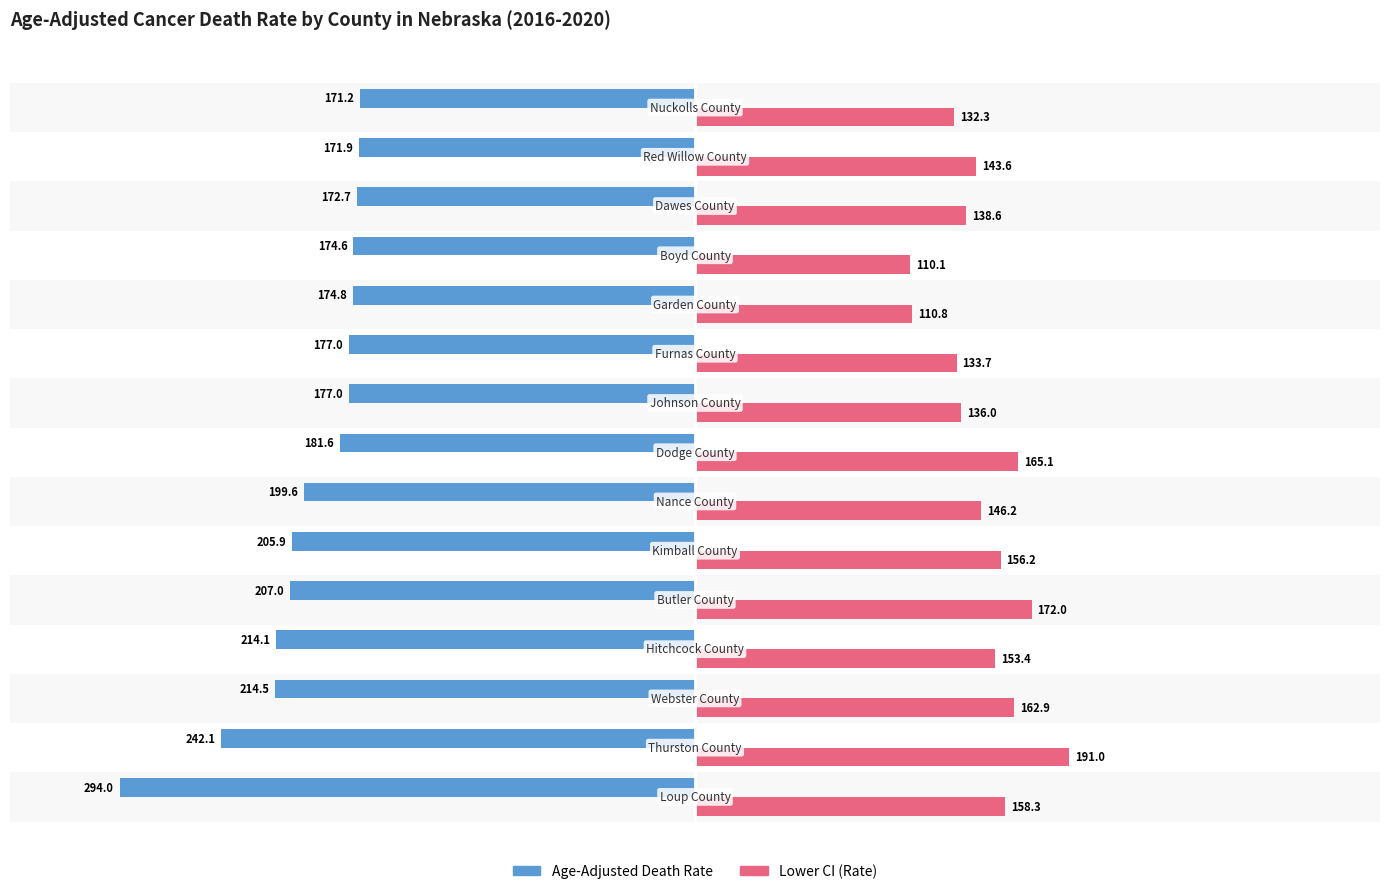

List the series in order of their peak value, highest first.

Lower CI (Rate), Age-Adjusted Death Rate